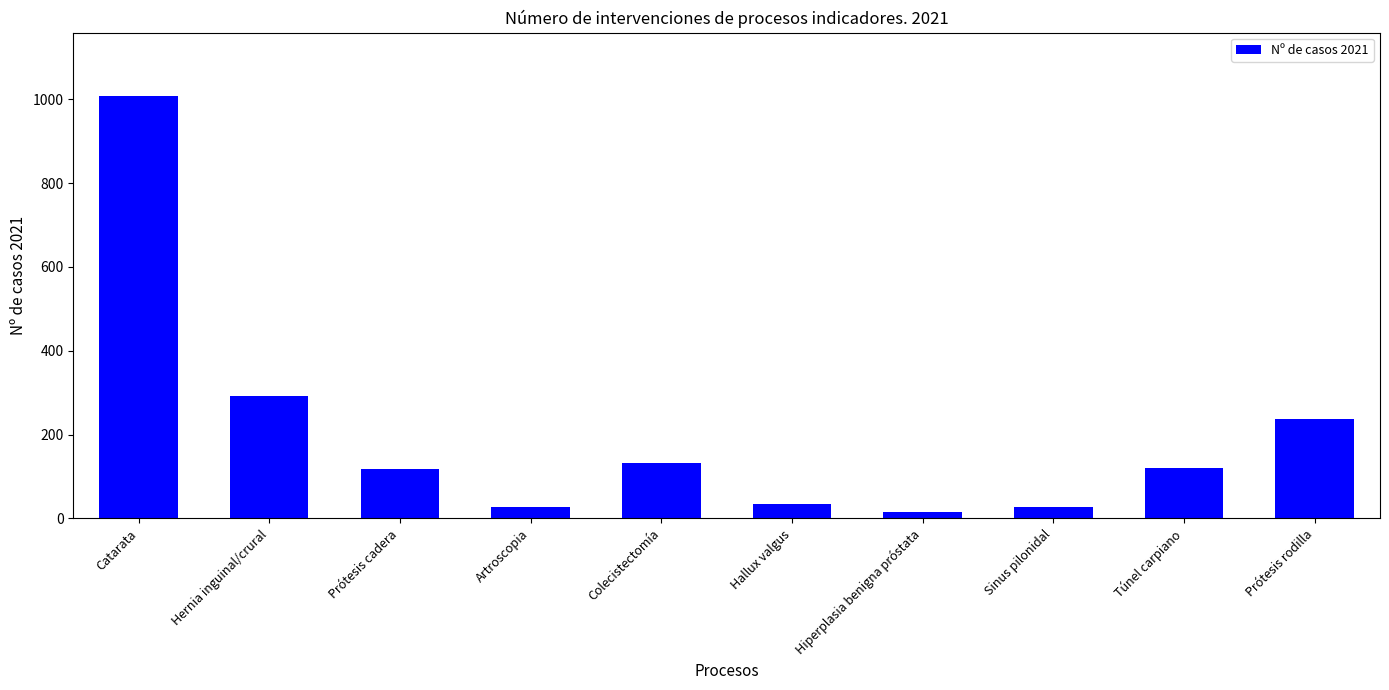

The value at Prótesis rodilla is 236. True or false?

True